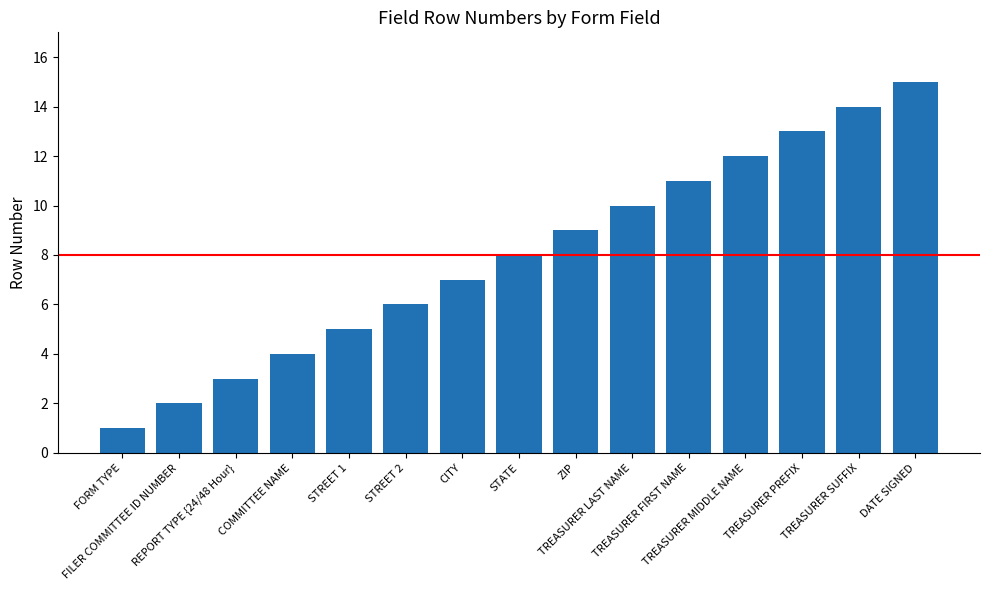

How many distinct data groups are displayed?

1